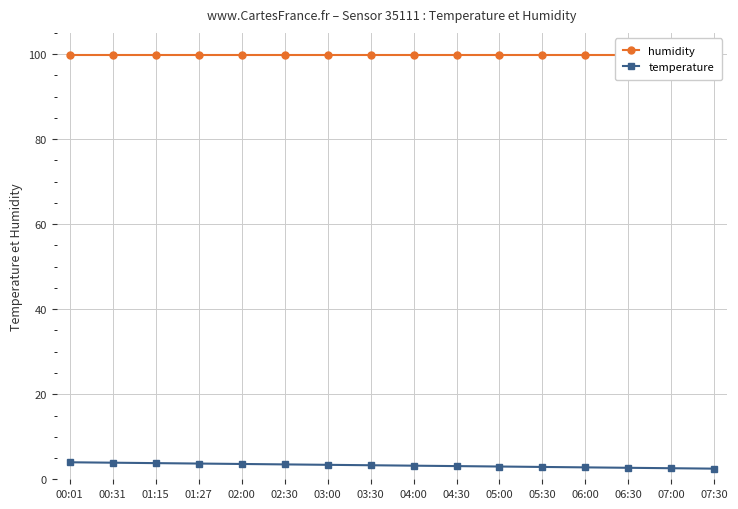

True or false: temperature and humidity intersect in this chart.

False